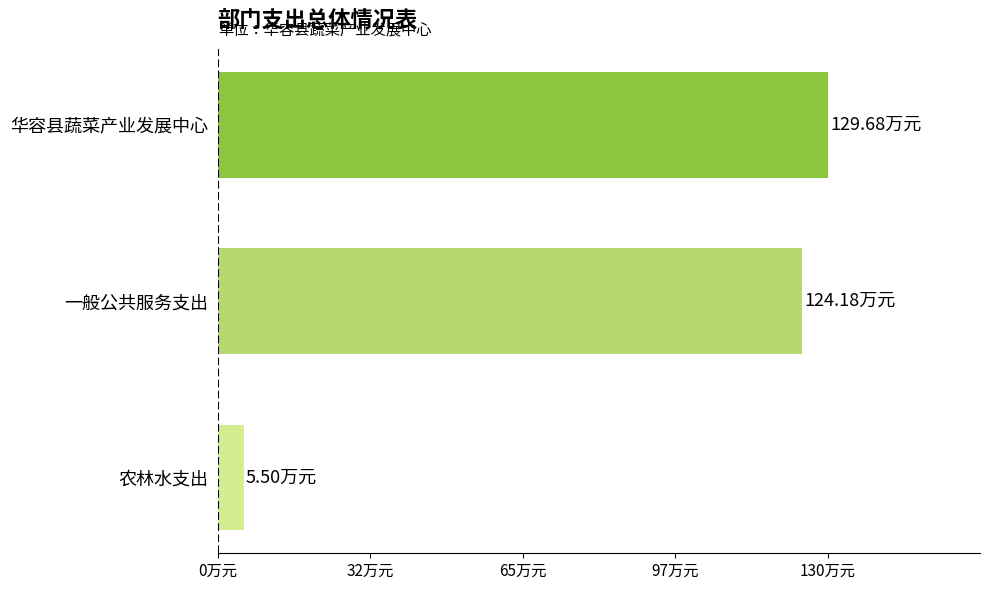

Which category has the lowest value across all series?

农林水支出